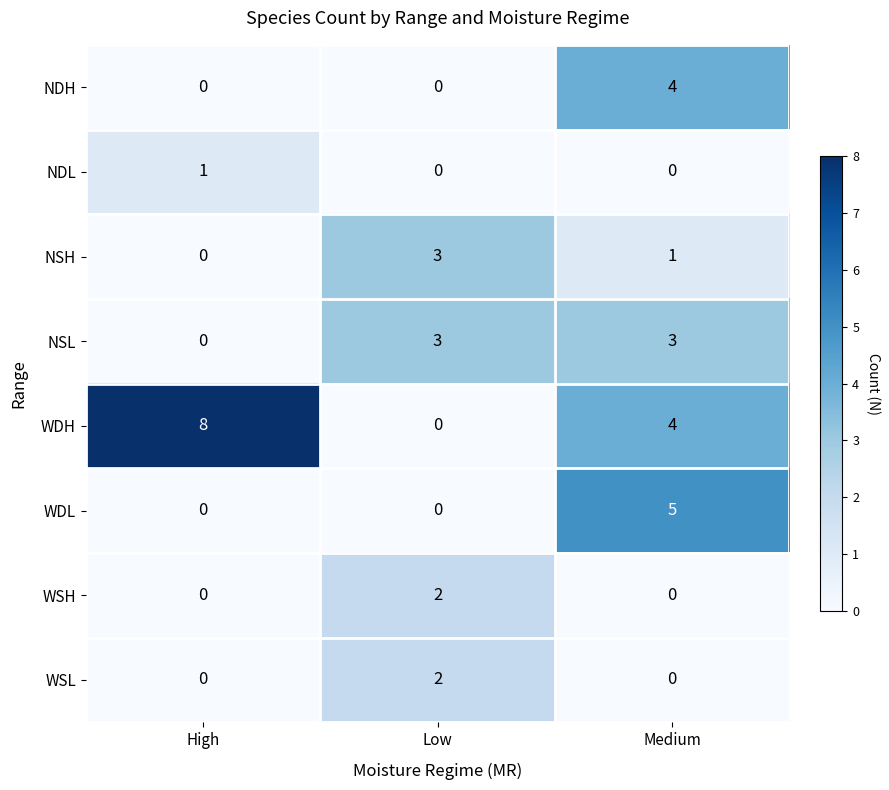

The value of NSH at High is 1. True or false?

False